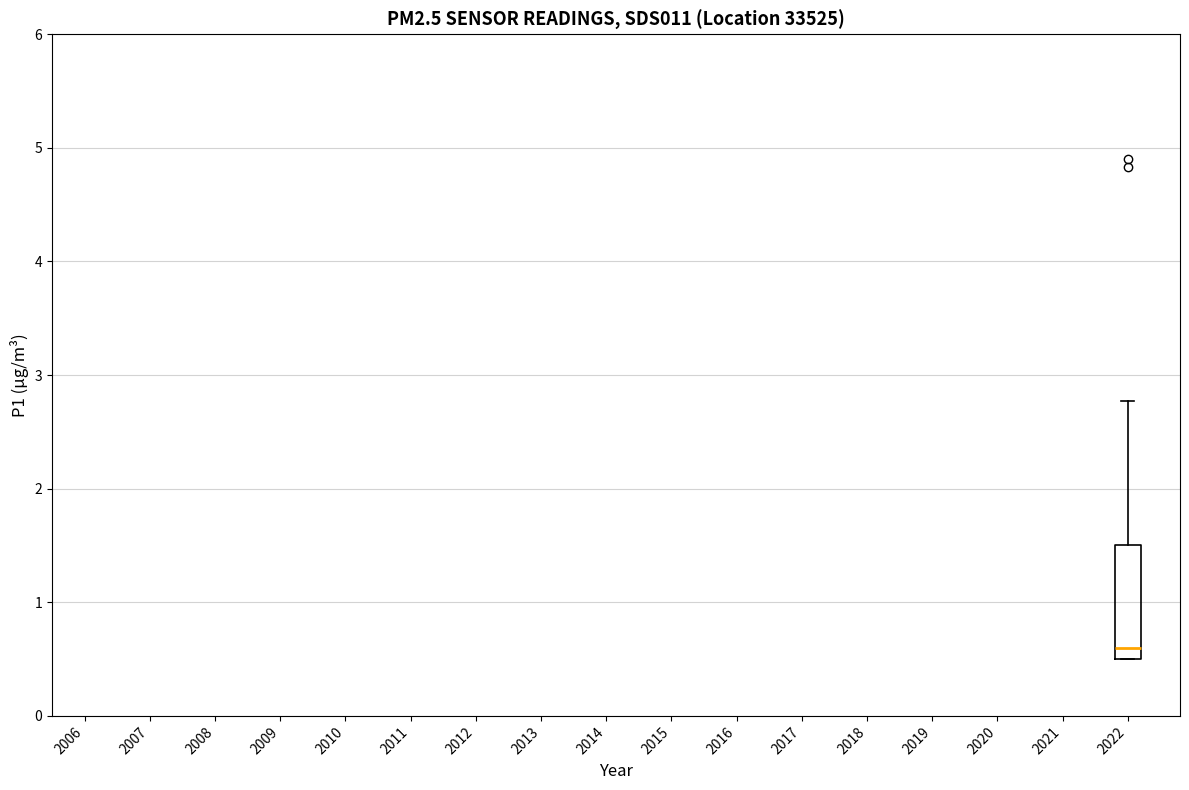

Where does the median line of the box at x = 2022 sit on the y-axis? The values are not printed on the chart, so give them approximately, as read against the axis.

0.6